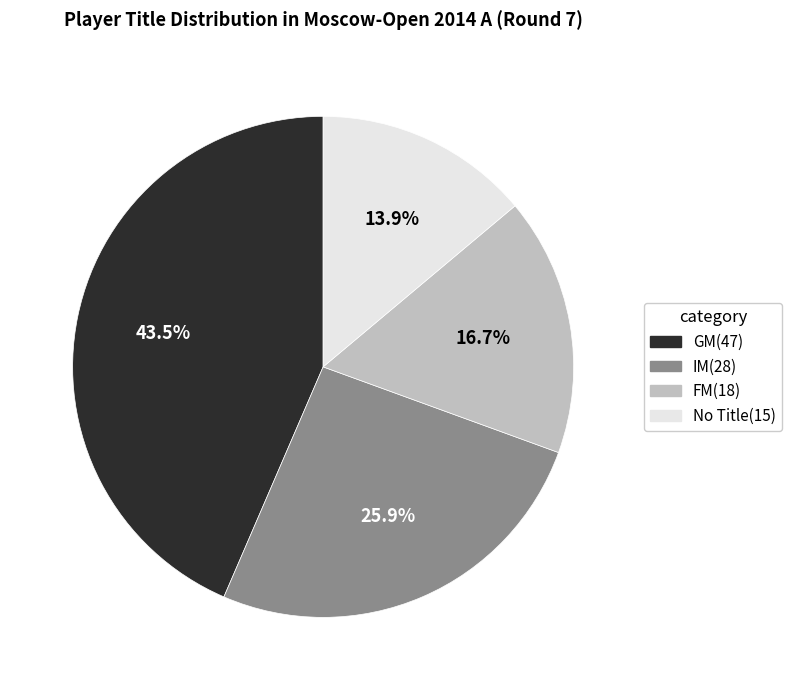

Does any single category account for the majority?

No